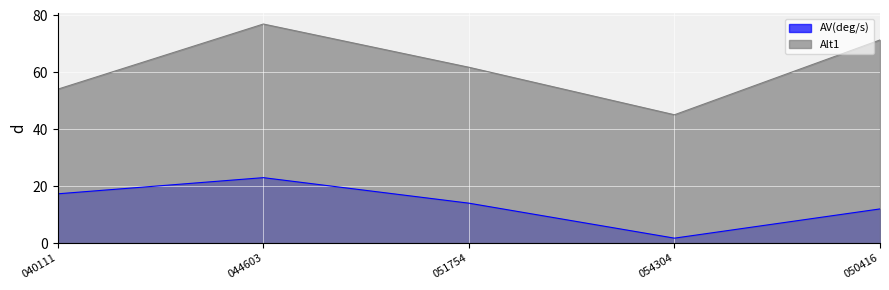

Which series has the largest range (max minus min)?

Alt1